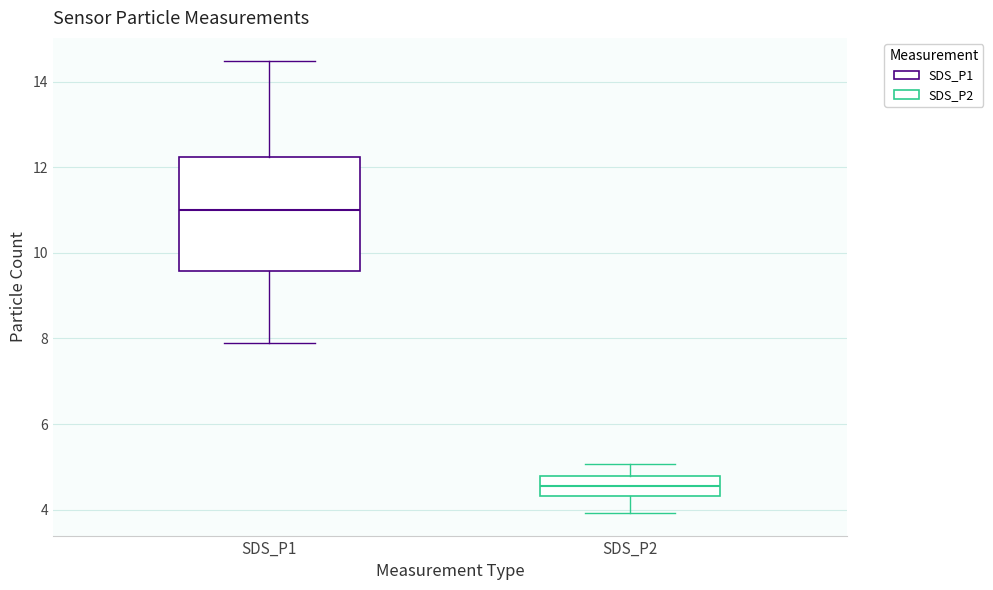

Which box is the tallest, from its lower edge to its upper edge?

SDS_P1